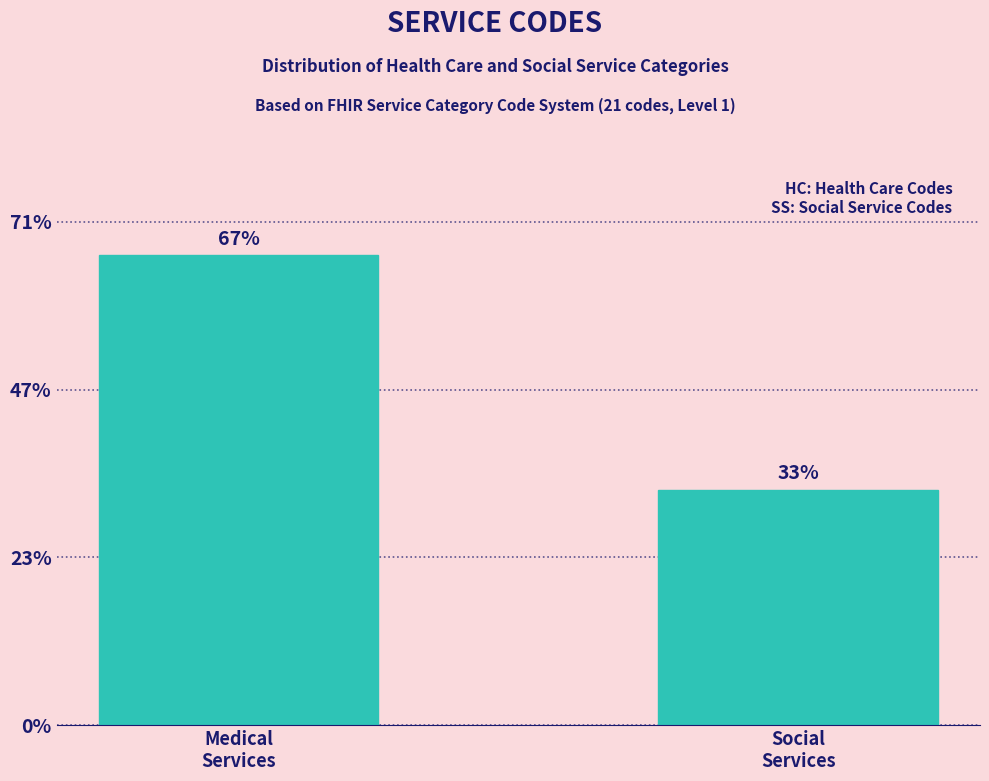

Does the chart contain any negative values?

No